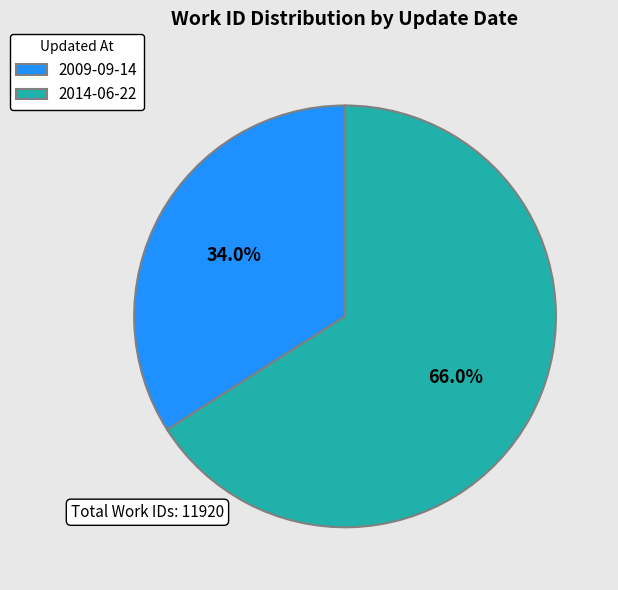

How many slices are in this pie chart?

2